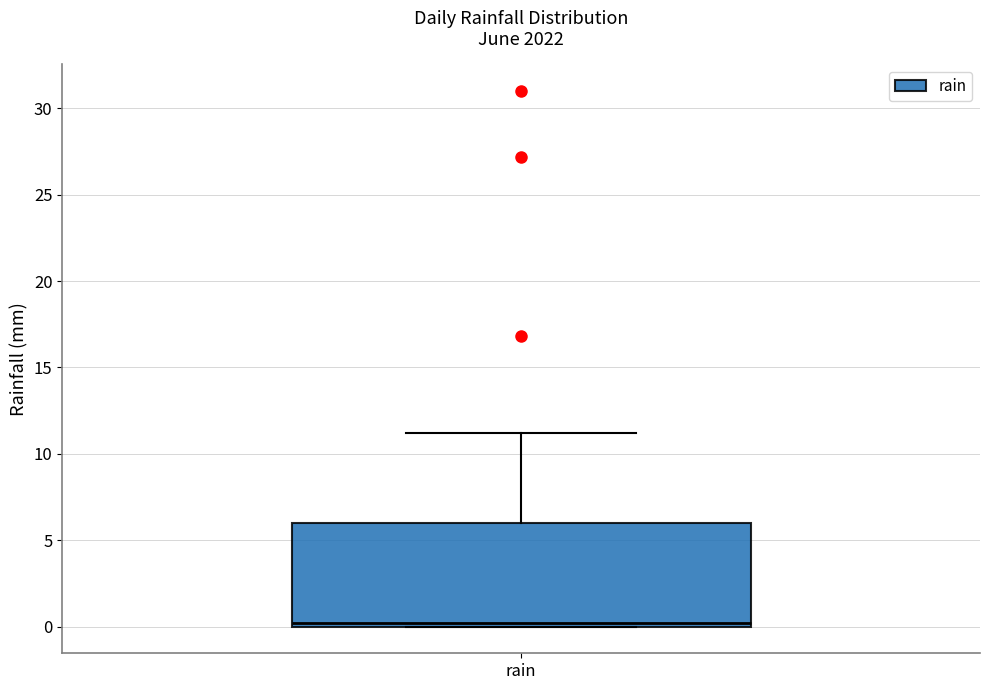

Transcribe this box plot: give where the median line is, the range the box spans, and where the two whiskers end, as read against the y-axis. The values are not printed on the chart, so give them approximately, as read against the axis.

median 0 (just above the box's lower edge), box 0 to 6, whiskers 0 to 11